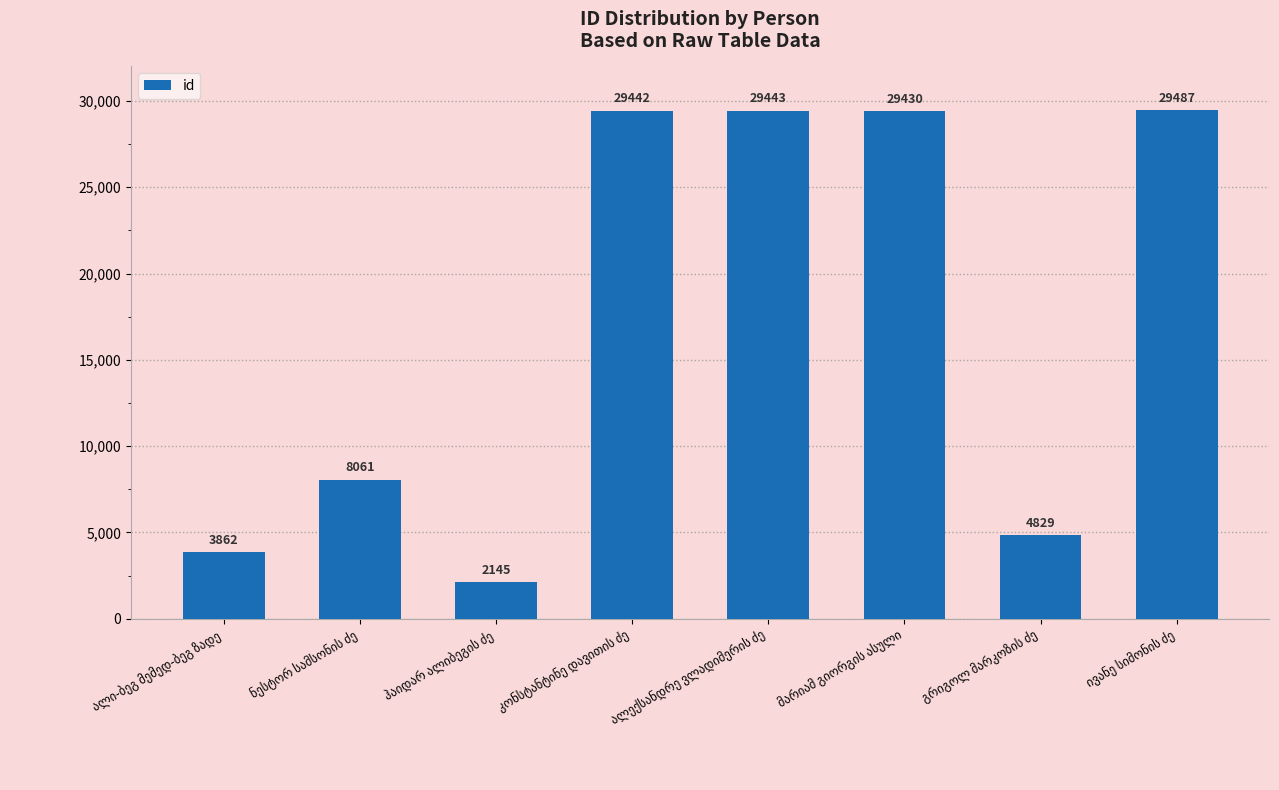

What is the difference between the second highest and second lowest values?

25581